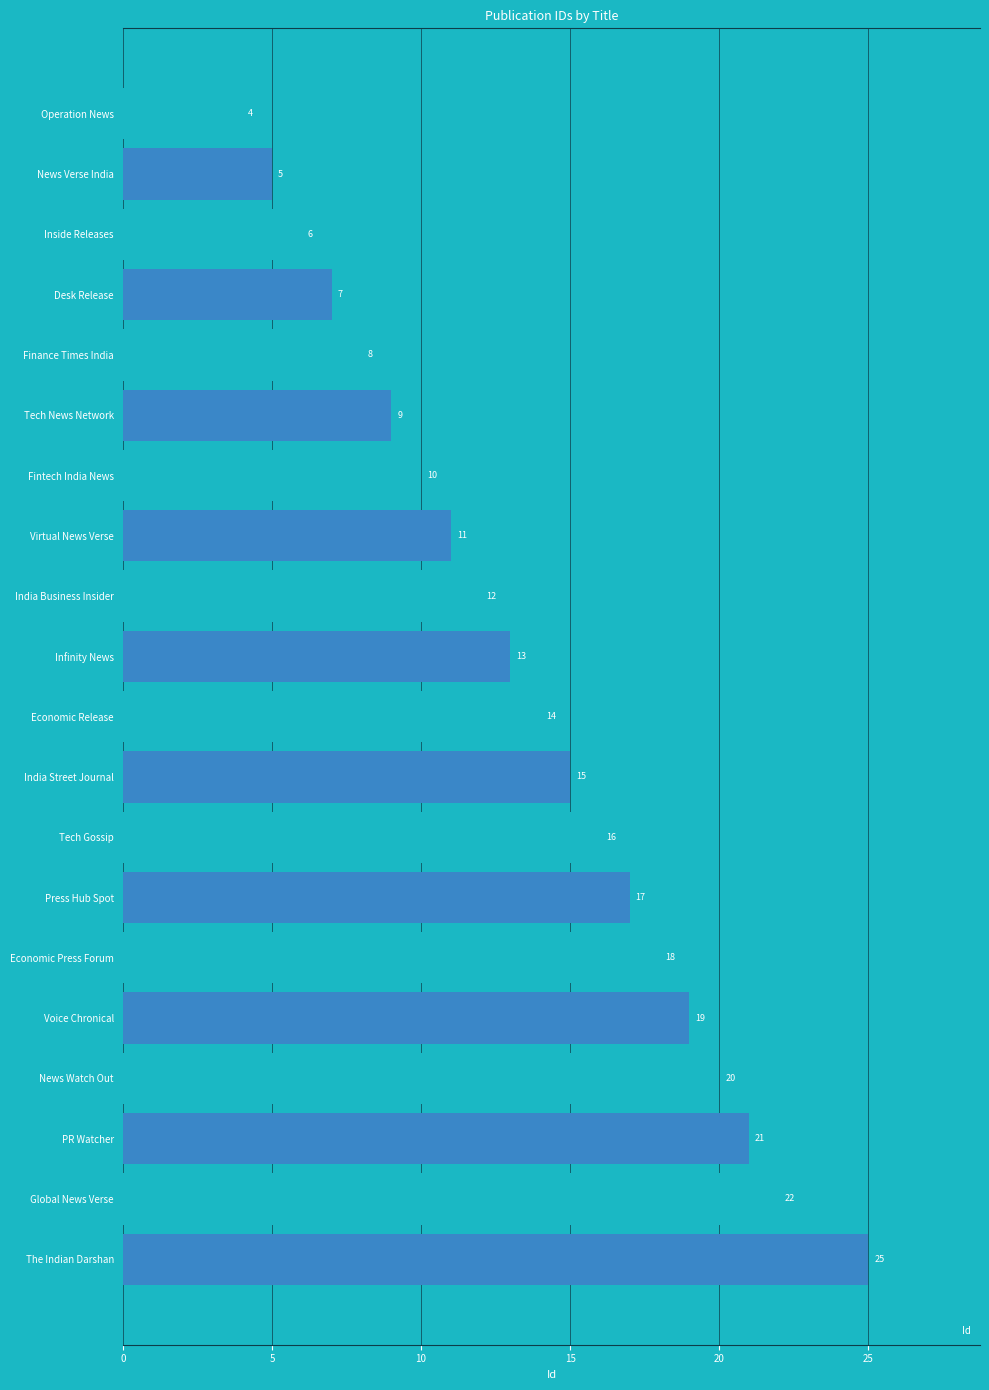

What position from the top is Economic Release?

11